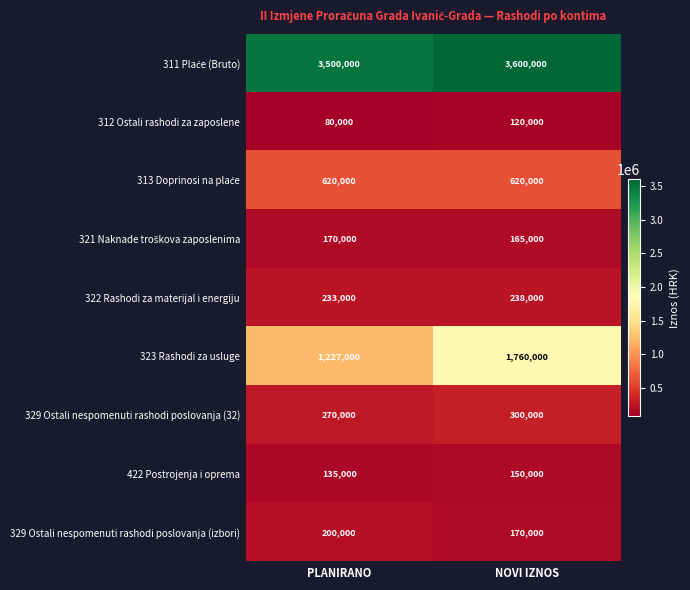

Rank the categories by 312 Ostali rashodi za zaposlene value from highest to lowest.

NOVI IZNOS, PLANIRANO